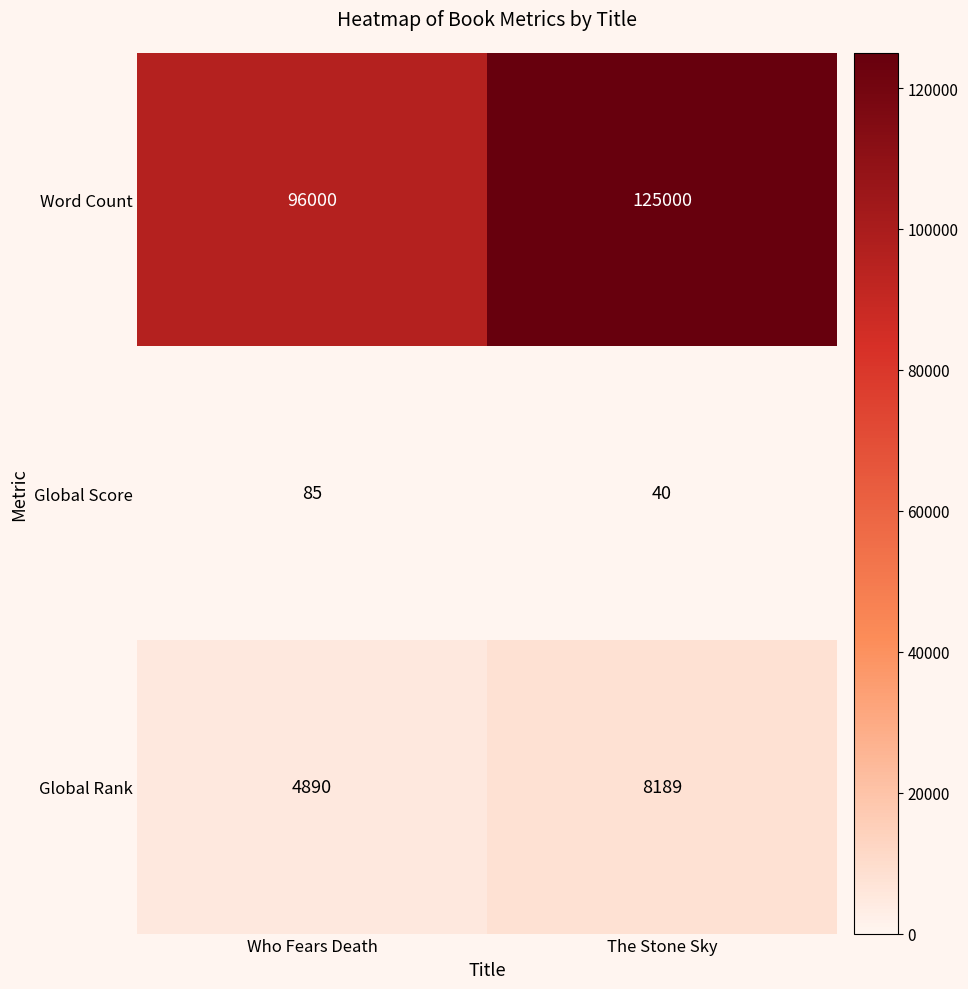

Is it true that Word Count equals 201828 at The Stone Sky?

False